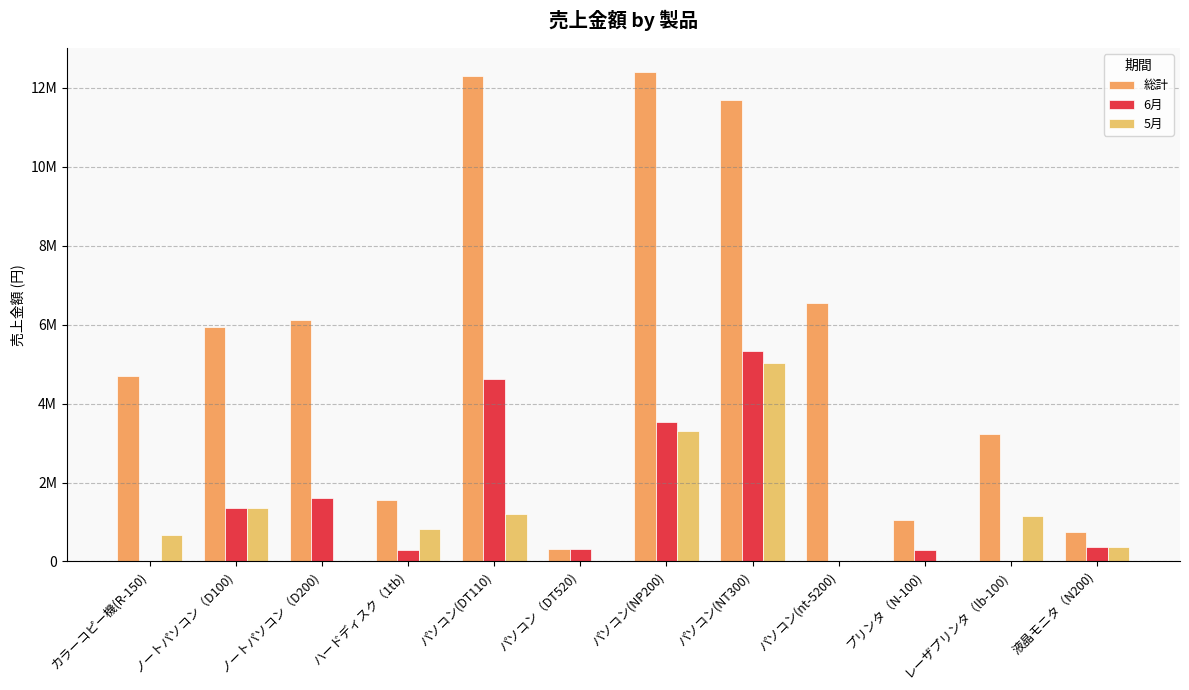

Are the bars grouped side by side (vs. stacked)?

Yes